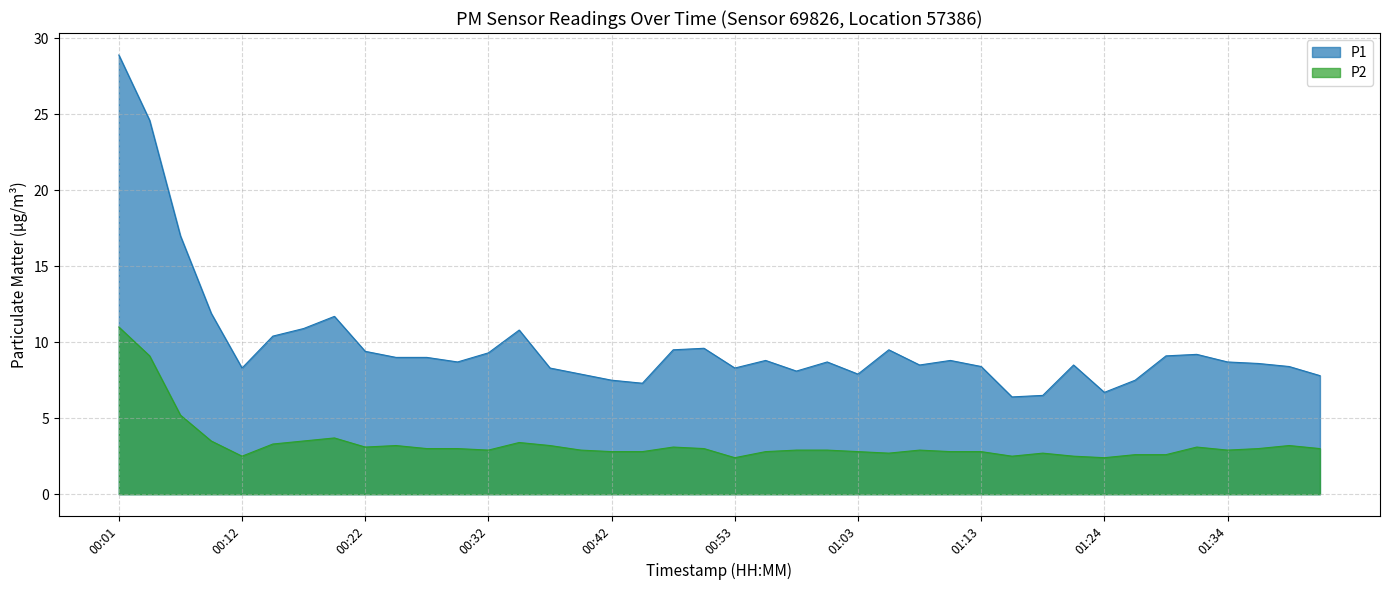

Reading right to left, extract all data points from this chart.

P1: 01:42=7.8	01:39=8.4	01:36=8.6	01:34=8.7	01:31=9.2	01:29=9.1	01:26=7.5	01:24=6.7	01:21=8.5	01:19=6.5	01:16=6.4	01:13=8.4	01:11=8.8	01:08=8.5	01:05=9.5	01:03=7.9	01:00=8.7	00:58=8.1	00:55=8.8	00:53=8.3	00:50=9.6	00:48=9.5	00:45=7.3	00:42=7.5	00:40=7.9	00:37=8.3	00:35=10.8	00:32=9.3	00:30=8.7	00:27=9.0	00:24=9.0	00:22=9.4	00:19=11.7	00:17=10.9	00:14=10.4	00:12=8.3	00:09=11.9	00:07=17.0	00:04=24.6	00:01=28.9
P2: 01:42=3.0	01:39=3.2	01:36=3.0	01:34=2.9	01:31=3.1	01:29=2.6	01:26=2.6	01:24=2.4	01:21=2.5	01:19=2.7	01:16=2.5	01:13=2.8	01:11=2.8	01:08=2.9	01:05=2.7	01:03=2.8	01:00=2.9	00:58=2.9	00:55=2.8	00:53=2.4	00:50=3.0	00:48=3.1	00:45=2.8	00:42=2.8	00:40=2.9	00:37=3.2	00:35=3.4	00:32=2.9	00:30=3.0	00:27=3.0	00:24=3.2	00:22=3.1	00:19=3.7	00:17=3.5	00:14=3.3	00:12=2.5	00:09=3.5	00:07=5.2	00:04=9.1	00:01=11.0